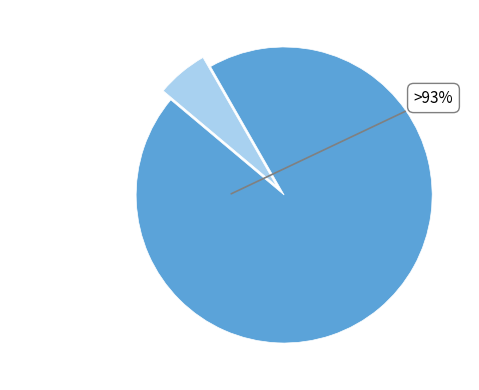

Combined, do Orientalism and A Mountainous Journey account for over 50%?

Yes